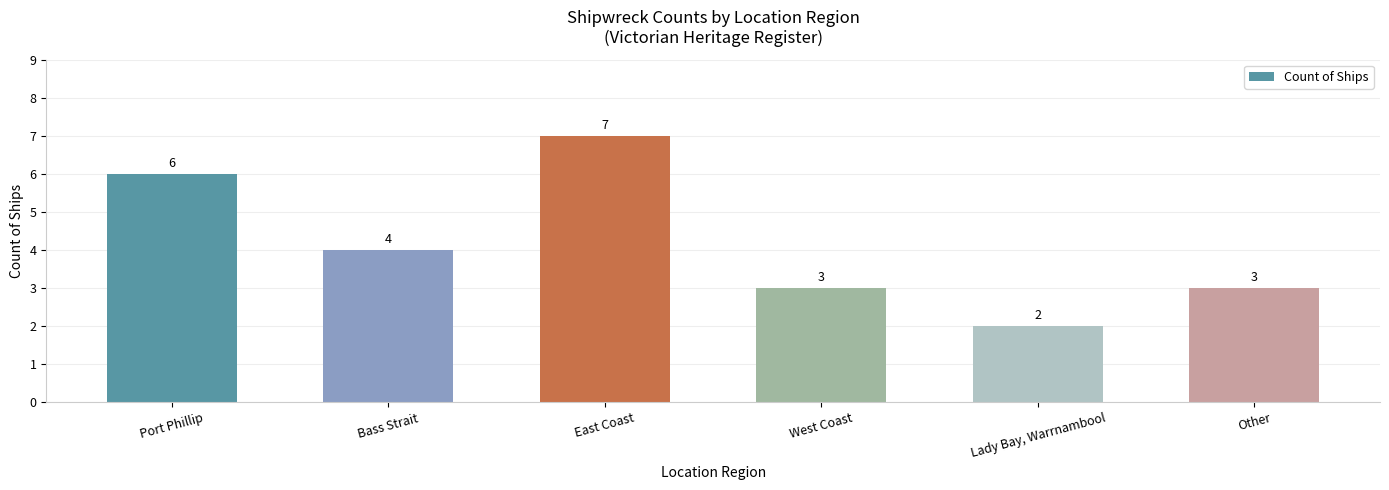

What is the difference between the second highest and second lowest values?

3